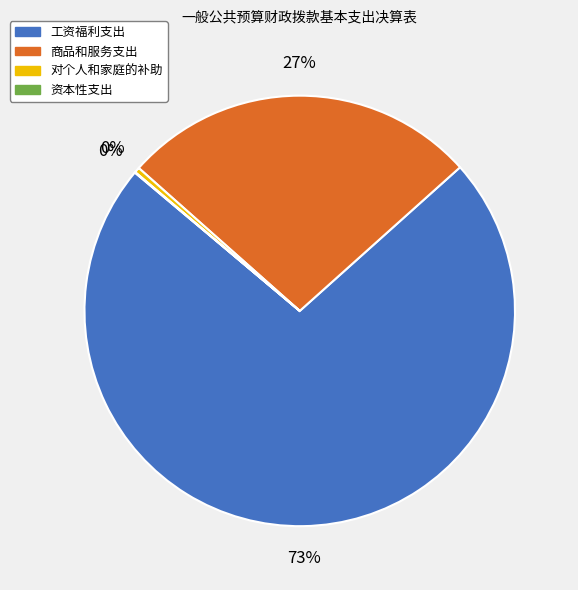

To the nearest percent, what is the difference between the largest and smallest slice percentages?

73%